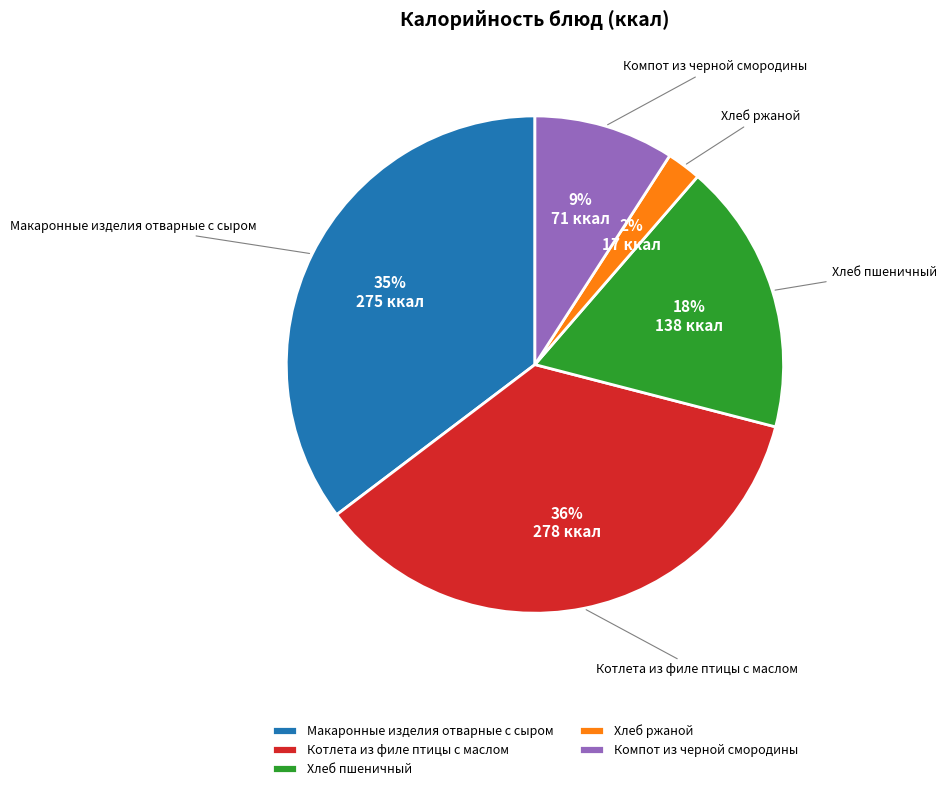

True or false: Хлеб пшеничный accounts for 18% of the total.

True